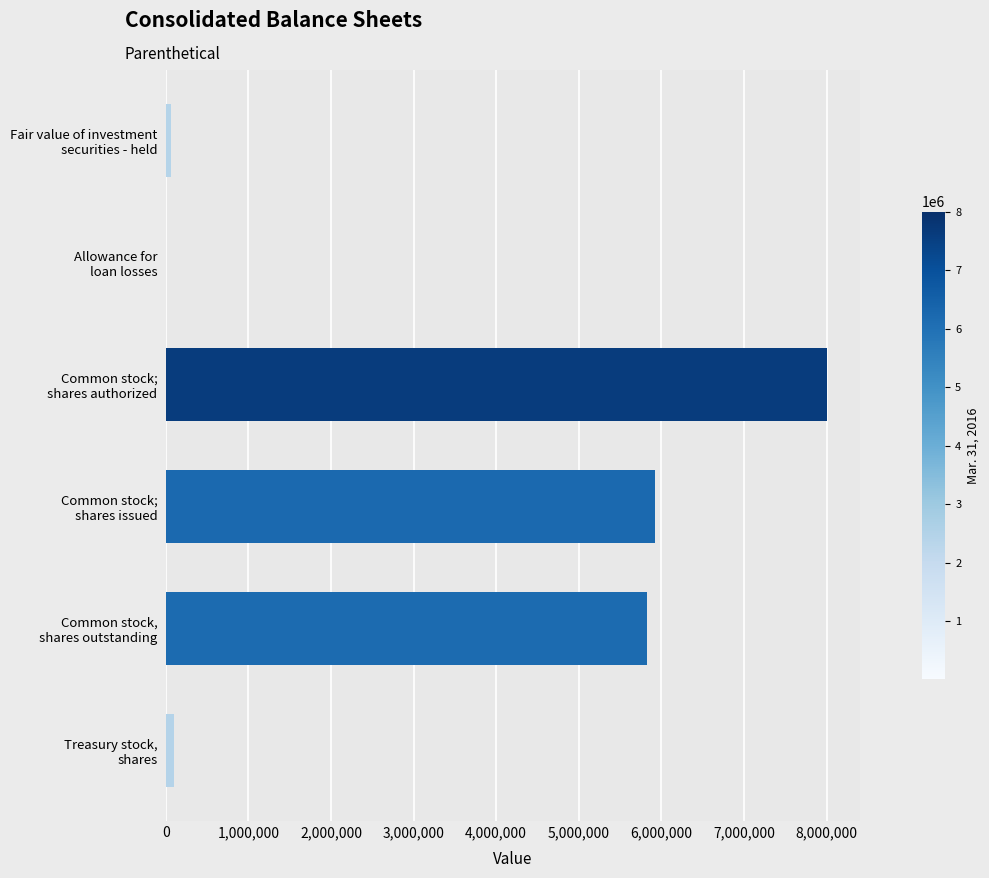

What is the greatest value displayed?

8000000